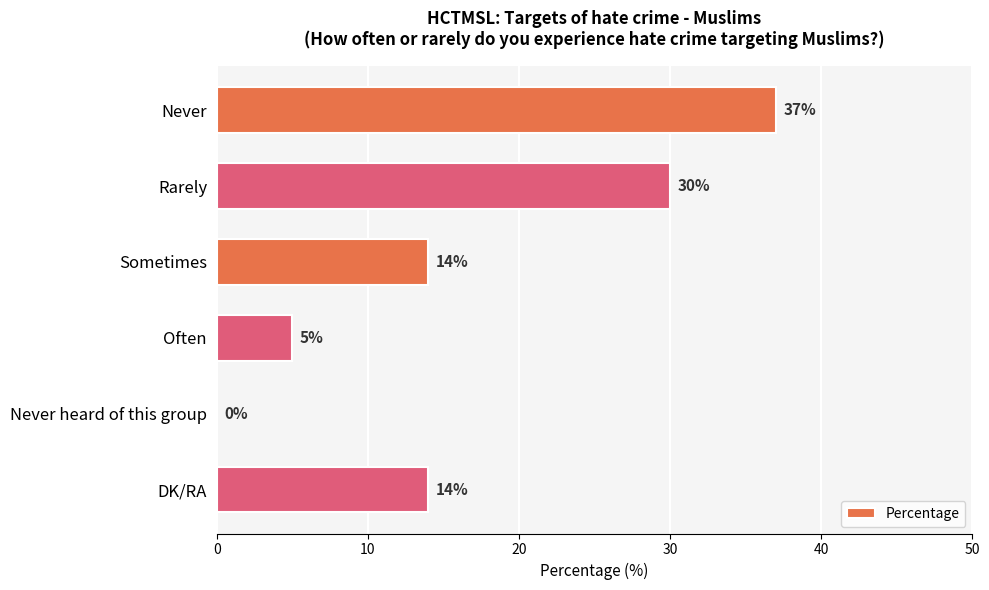

Between Rarely and Never, which is larger?

Never